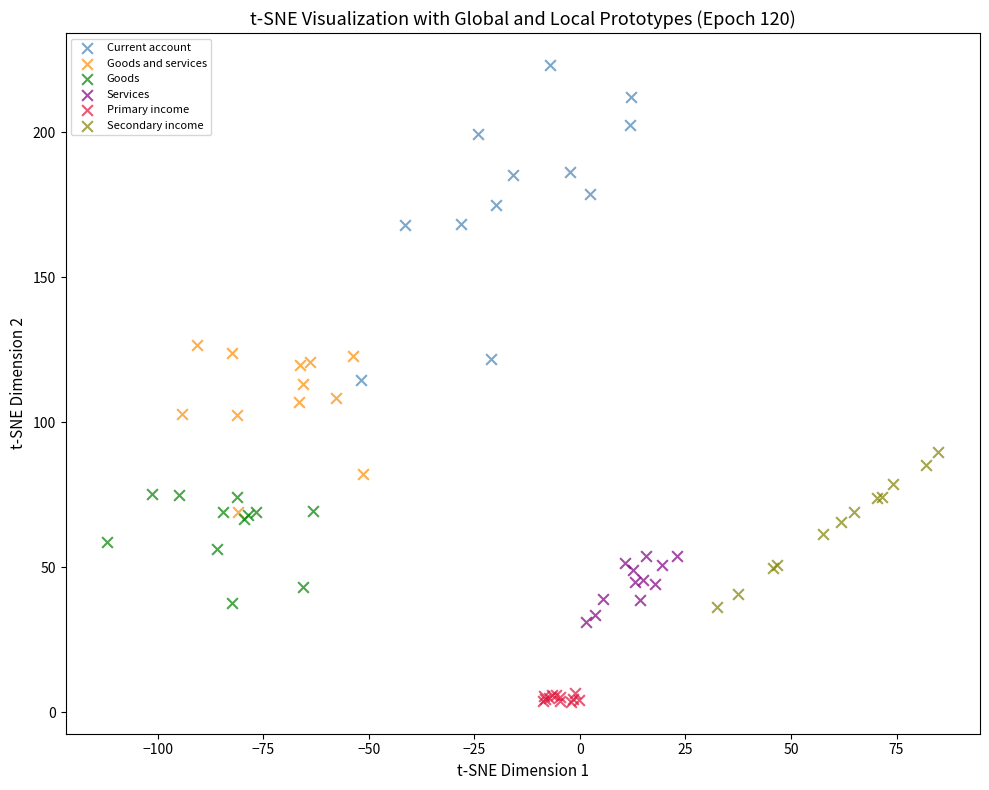

Which series has the largest Y range (max minus min)?

Current account